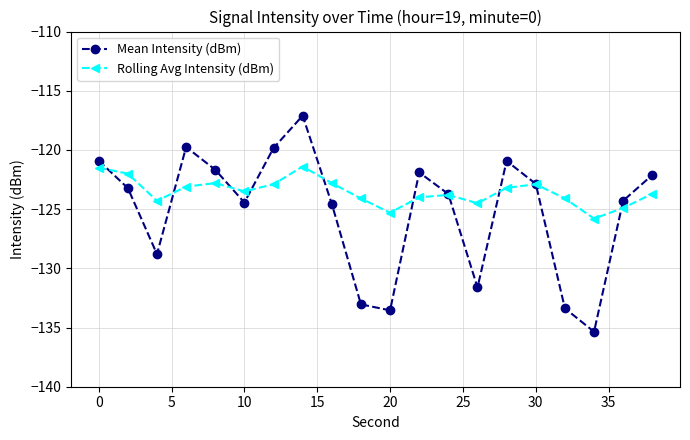

What is the sum of all Rolling Avg Intensity (dBm) values?

-2470.6